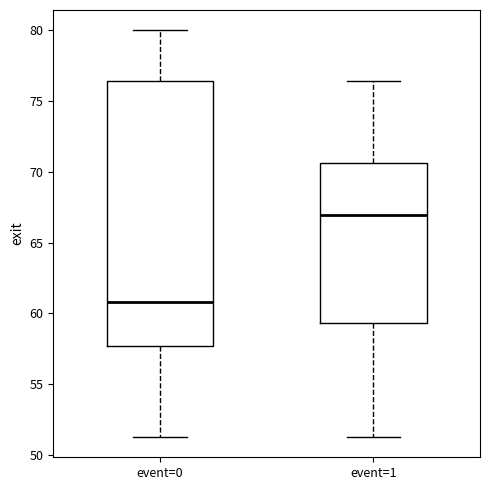

Which box's median line is the highest?

event=1